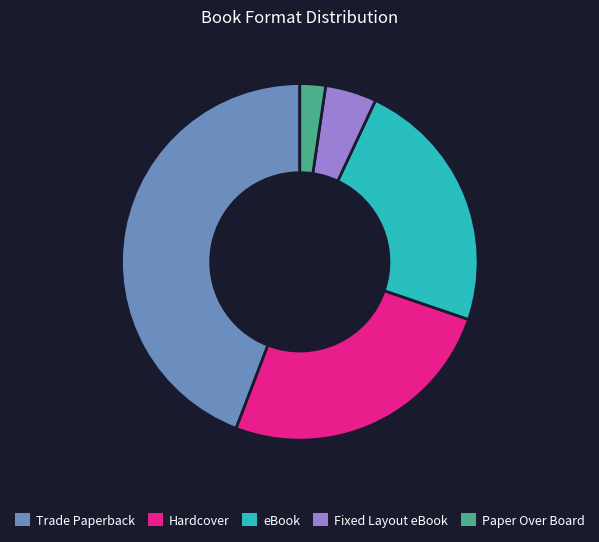

Does eBook account for over 50% of the chart?

No